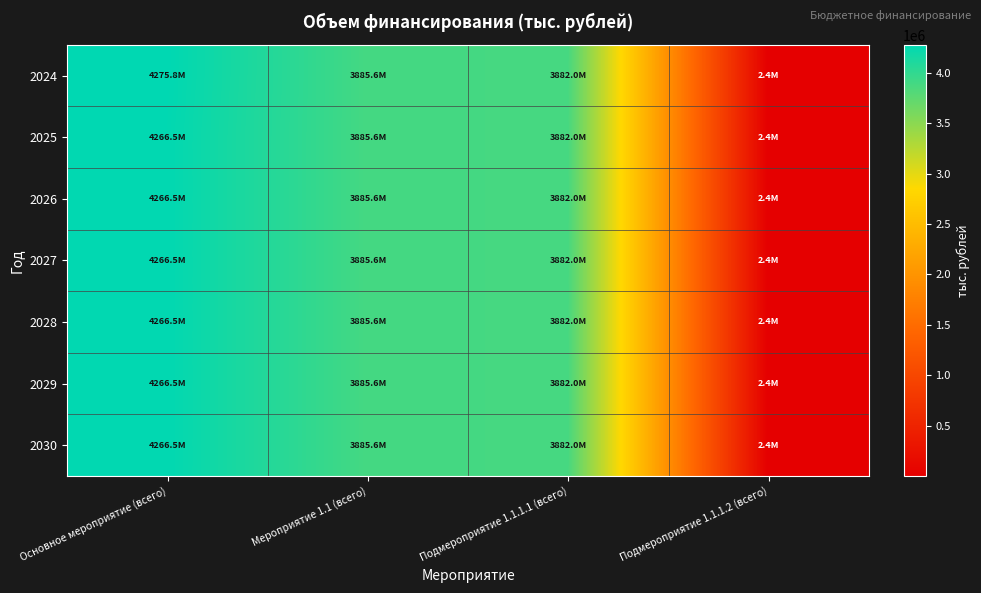

Which series has the largest total across all categories?

2024